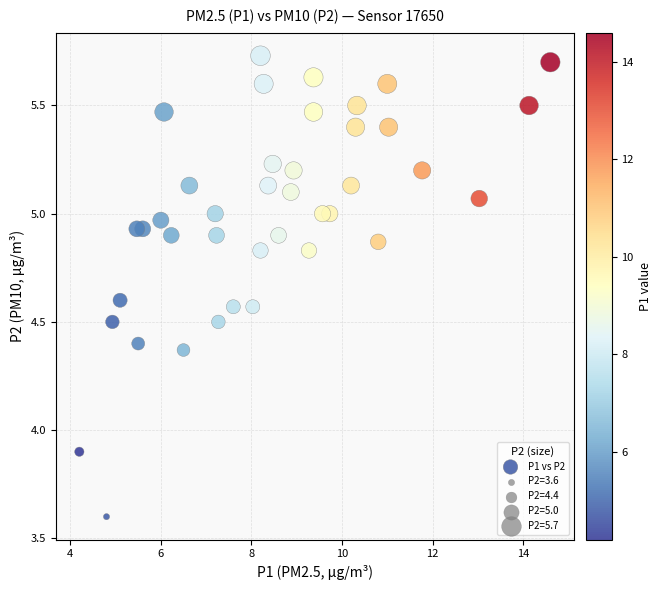

What is the range of X values (max minus min)?

10.4